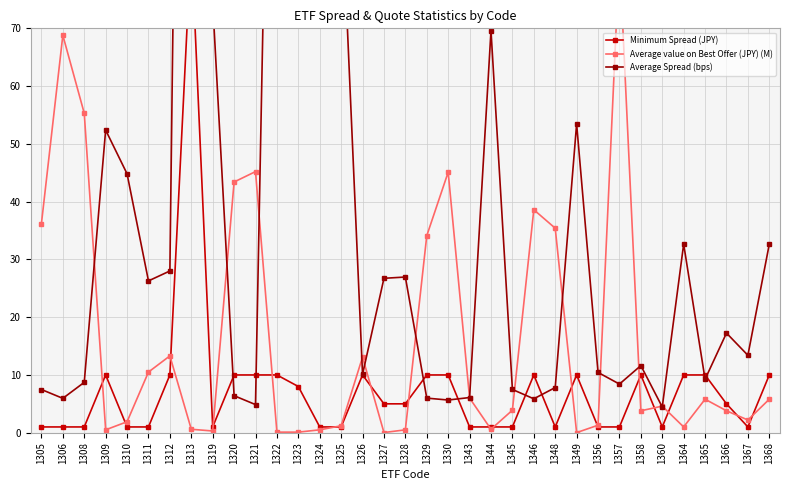

True or false: Average value on Best Offer (JPY) (M) has more than 2 points higher than both neighbors.

True